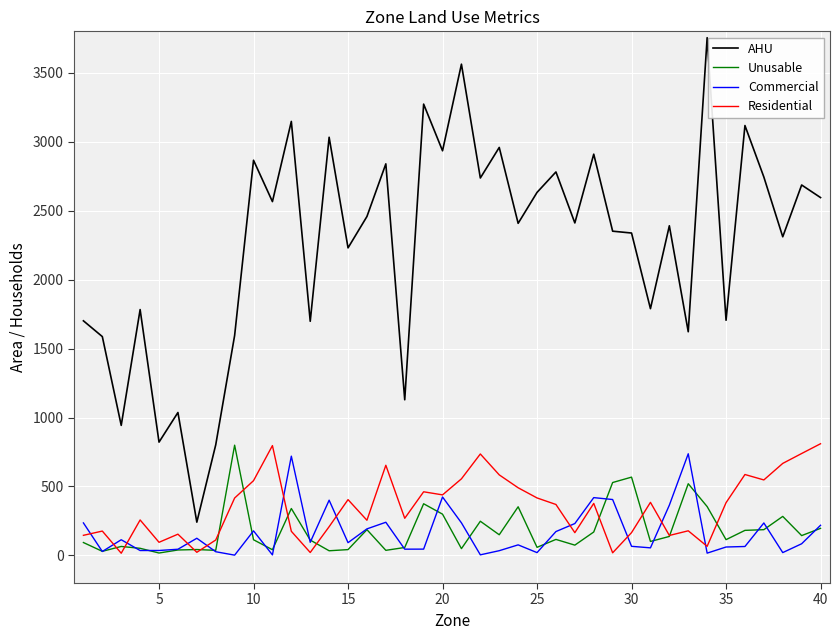

Which series has the largest total across all categories?

AHU